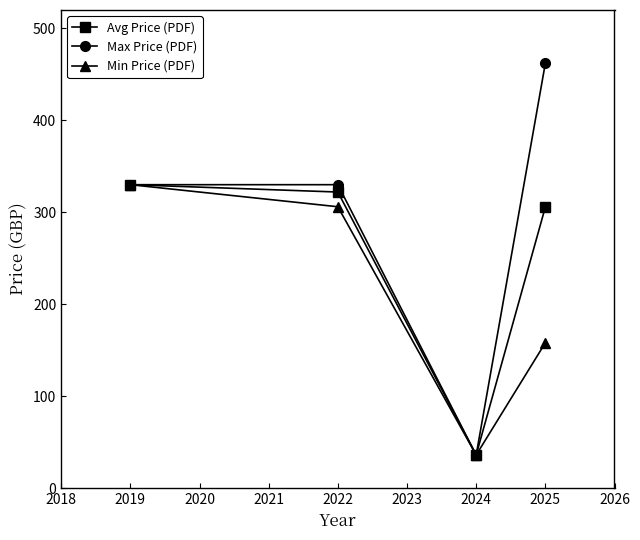

Reading left to right, transcribe all the data shown in this chart.

Avg Price (PDF): 330.0	322.0	36.0	305.7
Max Price (PDF): 330.0	330.0	36.0	462.0
Min Price (PDF): 330.0	306.0	36.0	158.0